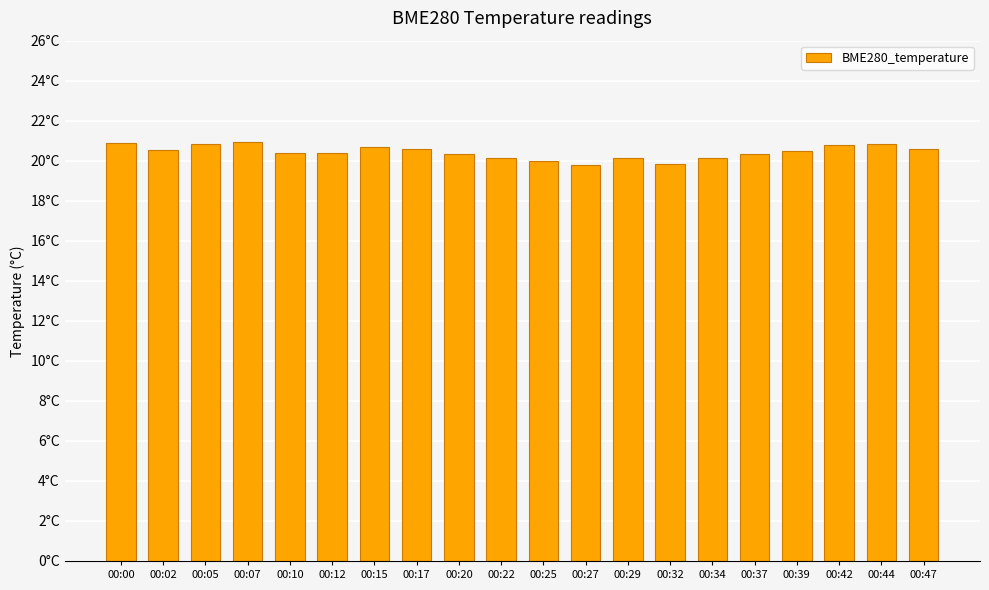

The chart shows a value of 13.5 at 00:20. True or false?

False